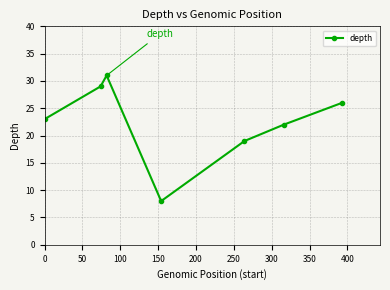

What is the sum of all values?

158